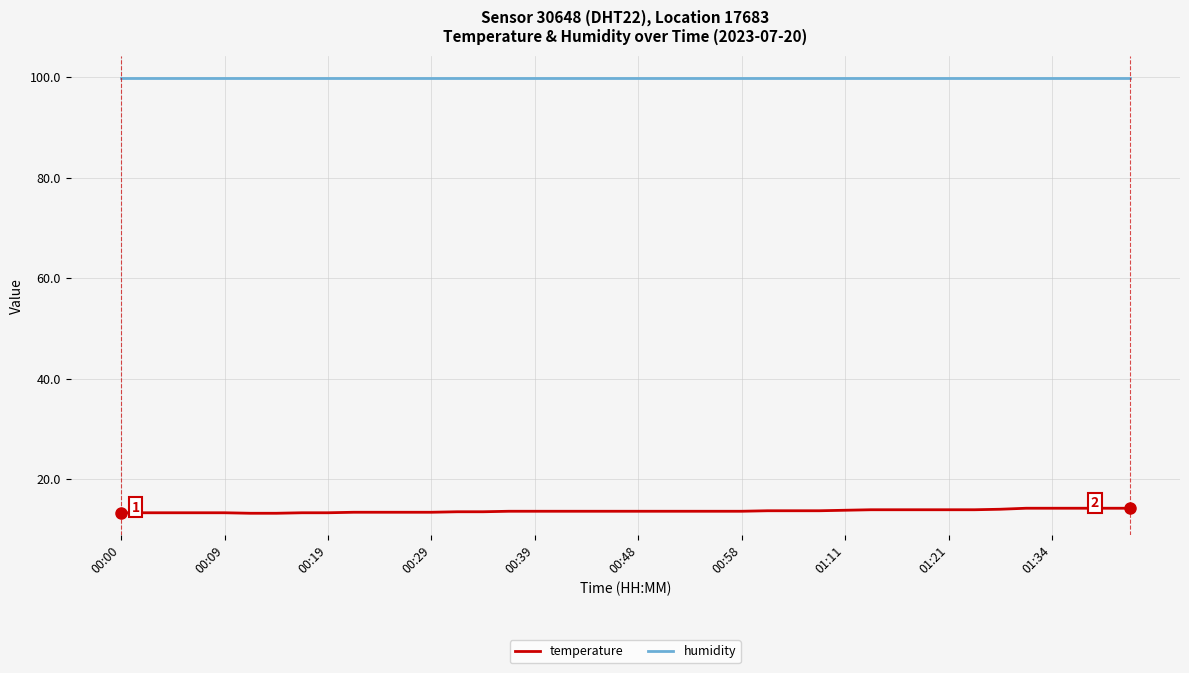

What is the average value of the humidity series?

99.9